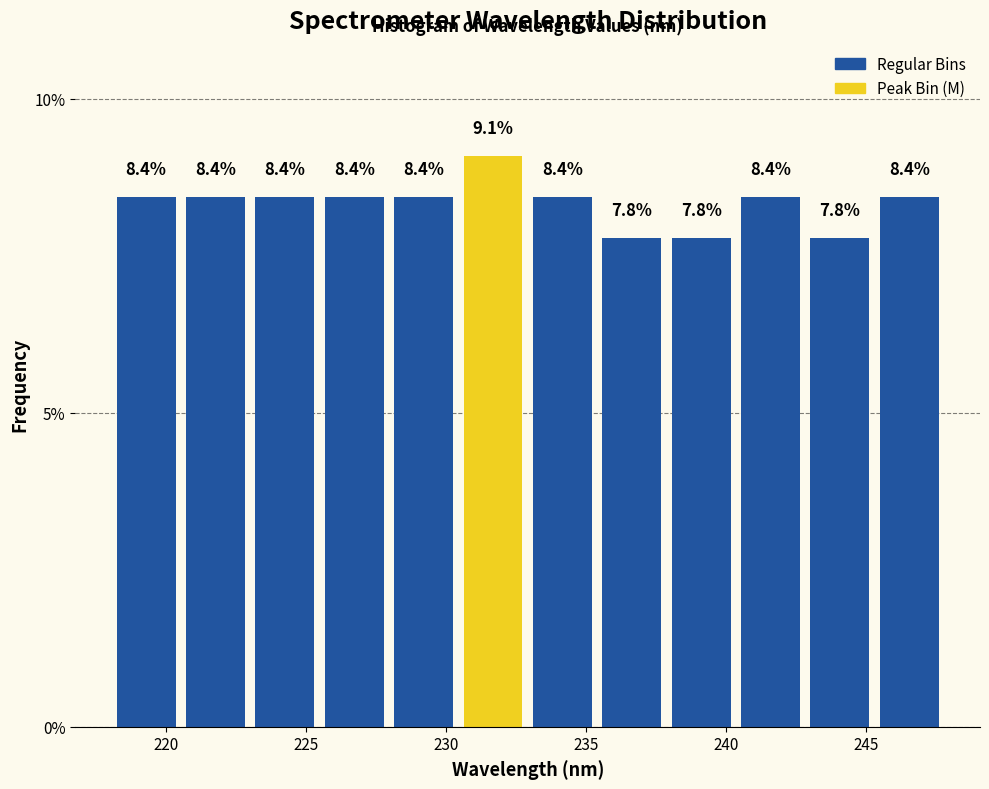

Over which range of the x-axis is the bar tallest?

230.5 to 233.0